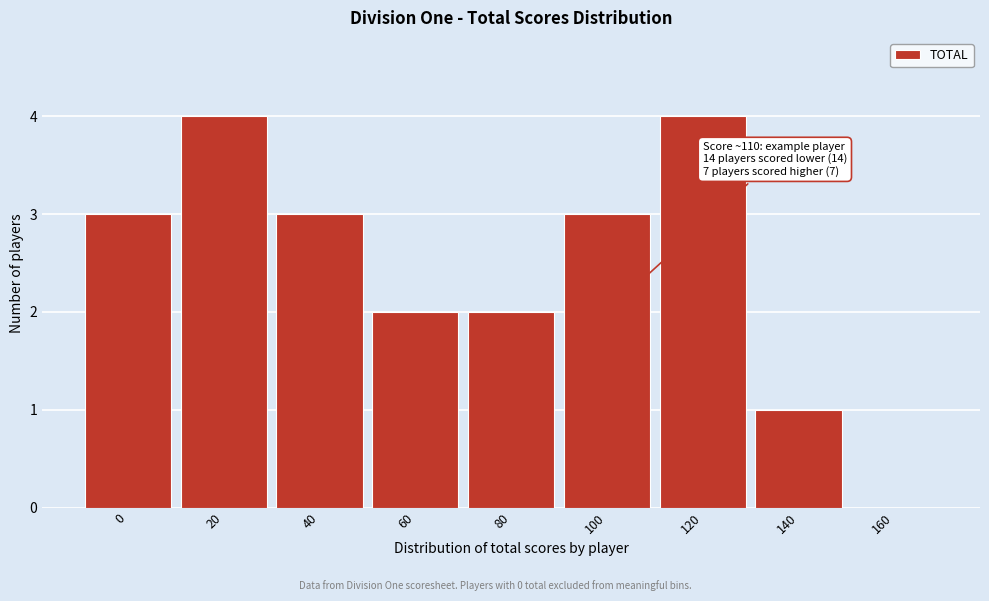

Reading left to right, what are all the values shown in this chart?

0=3	20=4	40=3	60=2	80=2	100=3	120=4	140=1	160=0